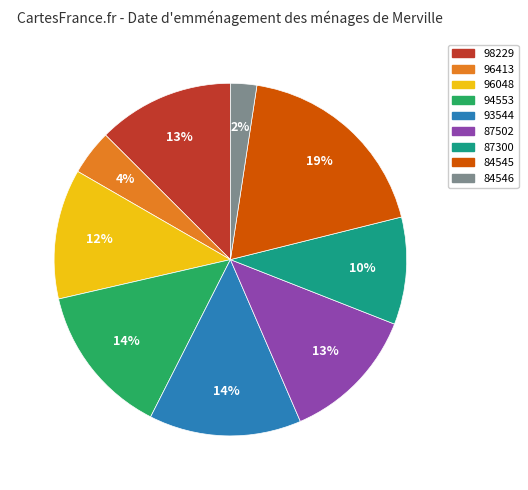

Which category has the smallest portion of the pie?

84546